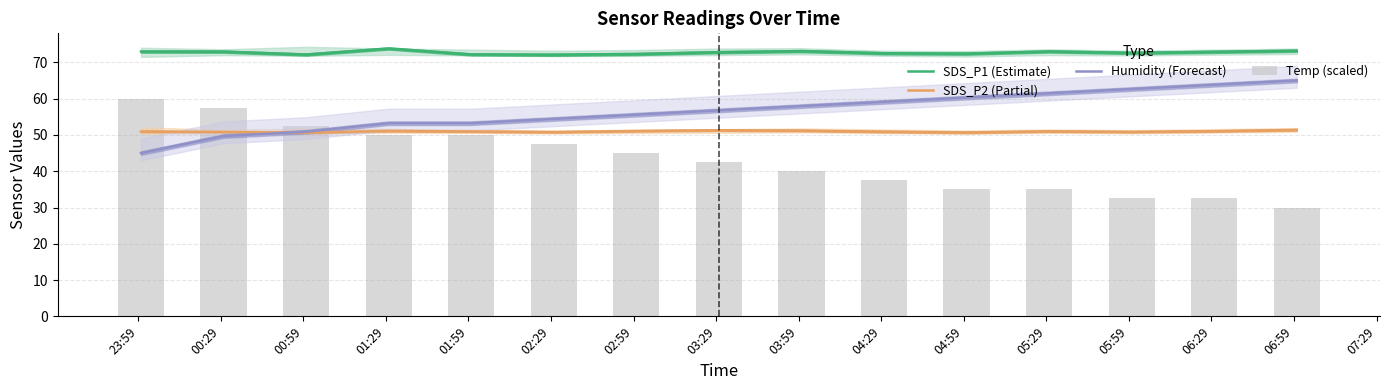

True or false: SDS_P1 (Estimate) and SDS_P2 (Partial) cross at least once.

False